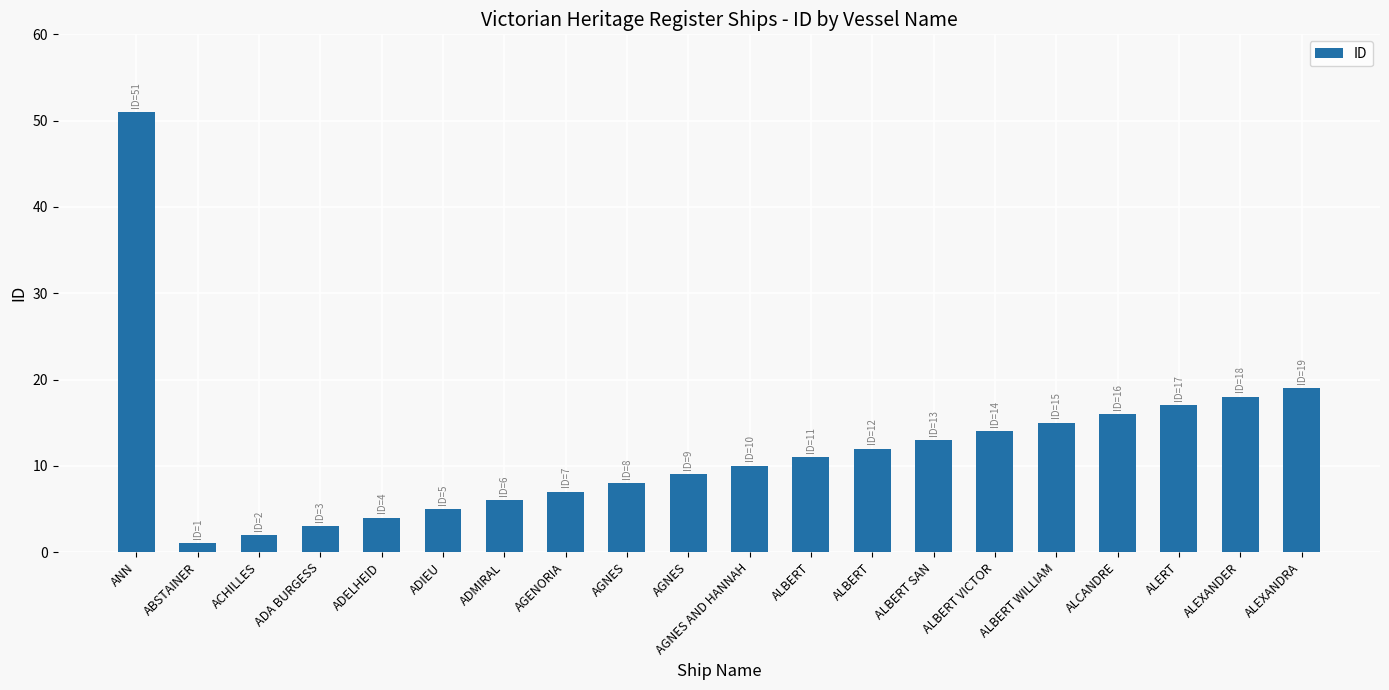

True or false: the data shows 3 at ALBERT SAN.

False